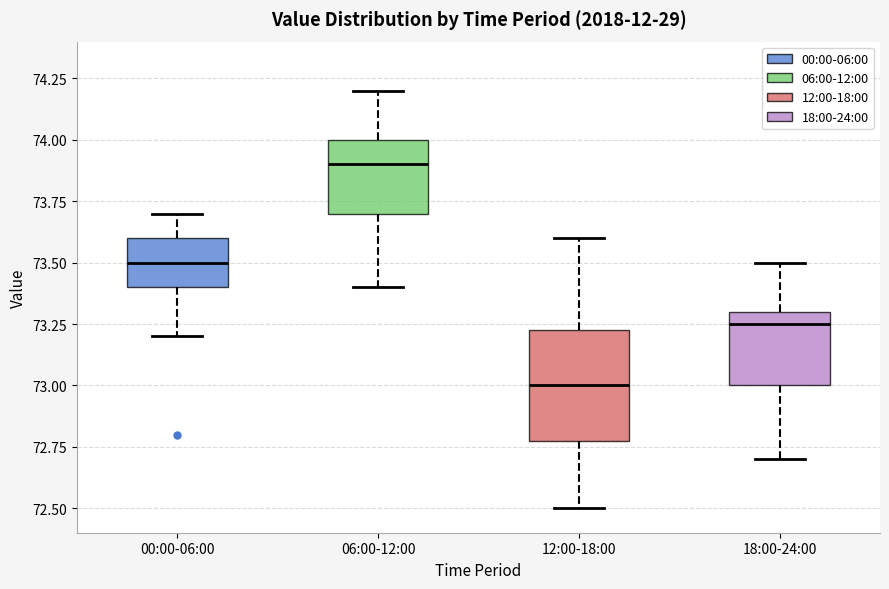

Reading left to right, read every box against the y-axis: the position of its median line, the range the box covers, and the ends of its whiskers. The values are not printed on the chart, so give them approximately, as read against the axis.

00:00-06:00: median 73.50, box 73.40 to 73.60, whiskers 73.20 to 73.70
06:00-12:00: median 73.90, box 73.70 to 74.00, whiskers 73.40 to 74.20
12:00-18:00: median 73.00, box 72.80 to 73.25, whiskers 72.50 to 73.60
18:00-24:00: median 73.25, box 73.00 to 73.30, whiskers 72.70 to 73.50